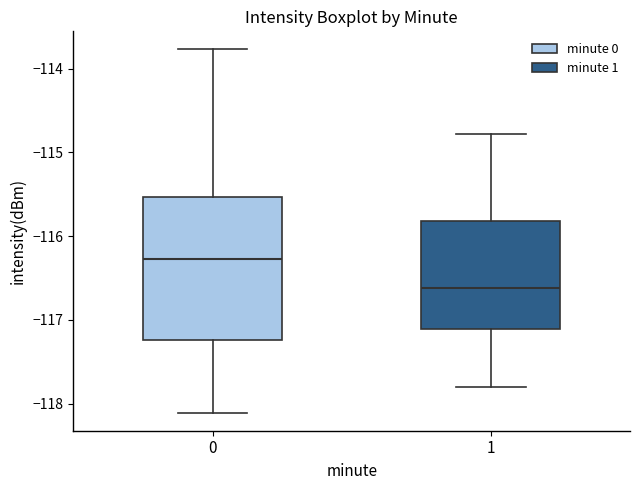

Where does the median line of the box at x = 1 sit on the y-axis? The values are not printed on the chart, so give them approximately, as read against the axis.

-116.6